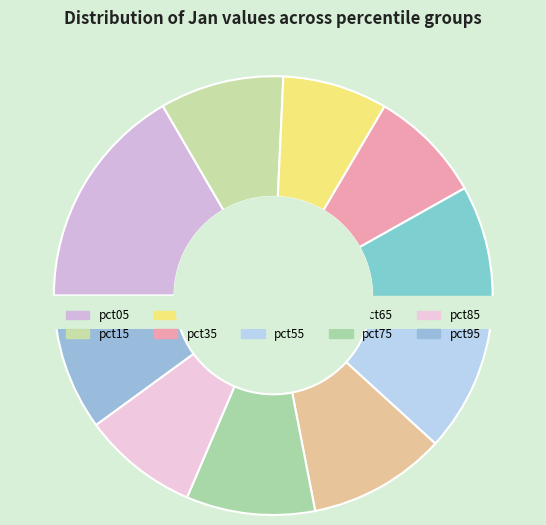

Count the number of slices in the pie.

10